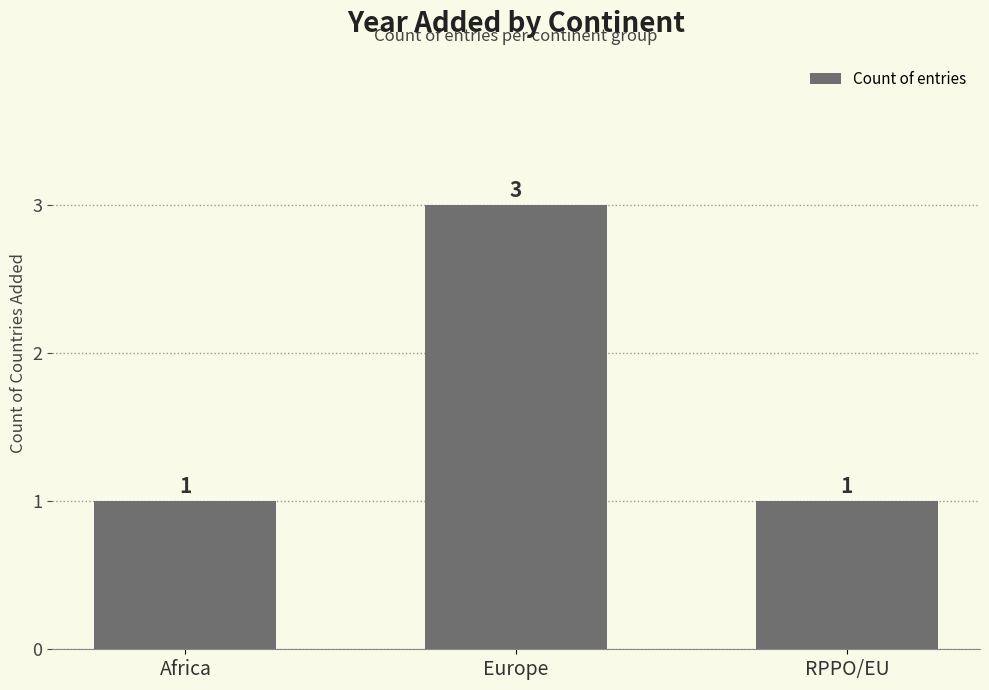

What is the sum of the values at Europe and Africa?

4